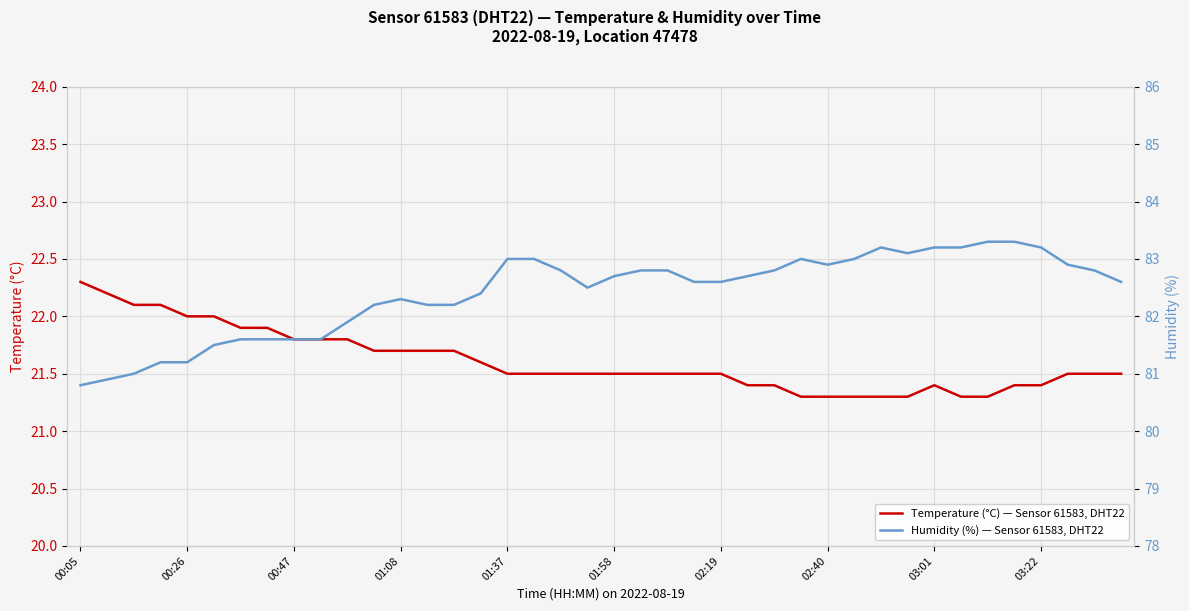

Is it true that Temperature (°C) — Sensor 61583, DHT22 equals 21.7 at 01:08?

True